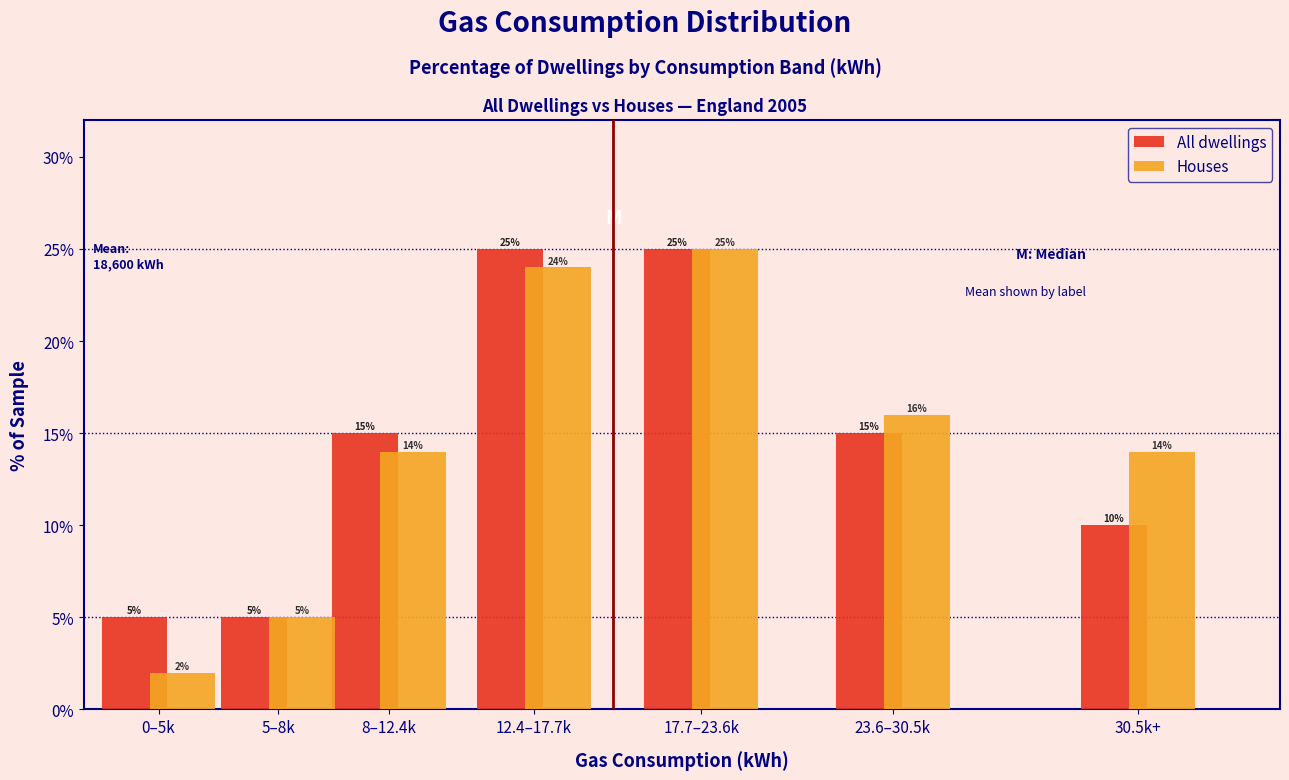

Reading right to left, transcribe all the data shown in this chart.

All dwellings: 10	15	25	25	15	5	5
Houses: 14	16	25	24	14	5	2